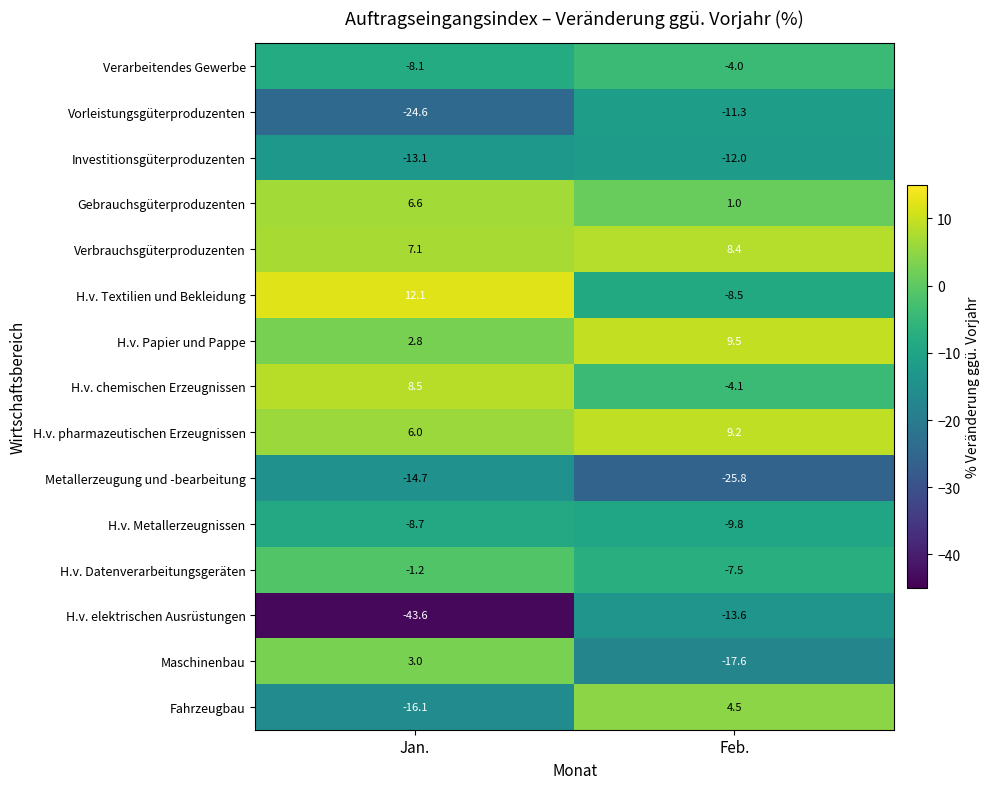

Which series has the largest range (max minus min)?

H.v. elektrischen Ausrüstungen